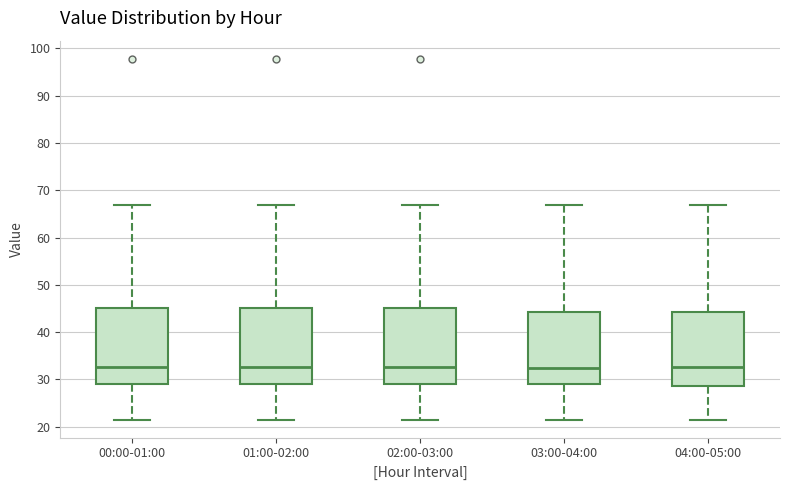

Reading left to right, read every box against the y-axis: the position of its median line, the range the box covers, and the ends of its whiskers. The values are not printed on the chart, so give them approximately, as read against the axis.

00:00-01:00: median 33, box 29 to 45, whiskers 22 to 67
01:00-02:00: median 33, box 29 to 45, whiskers 22 to 67
02:00-03:00: median 33, box 29 to 45, whiskers 22 to 67
03:00-04:00: median 32, box 29 to 44, whiskers 22 to 67
04:00-05:00: median 33, box 29 to 44, whiskers 22 to 67